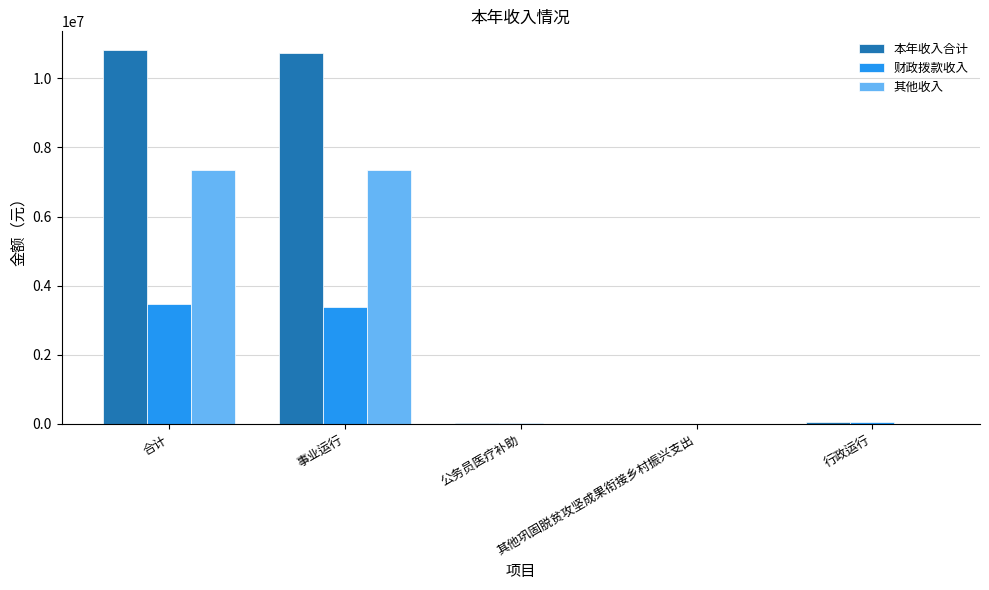

What is the spread (max minus min) of values at 行政运行?

69922.0